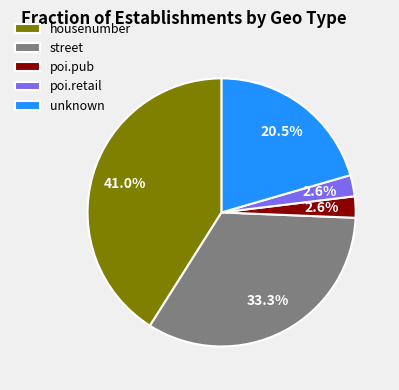

Does unknown account for over 50% of the chart?

No